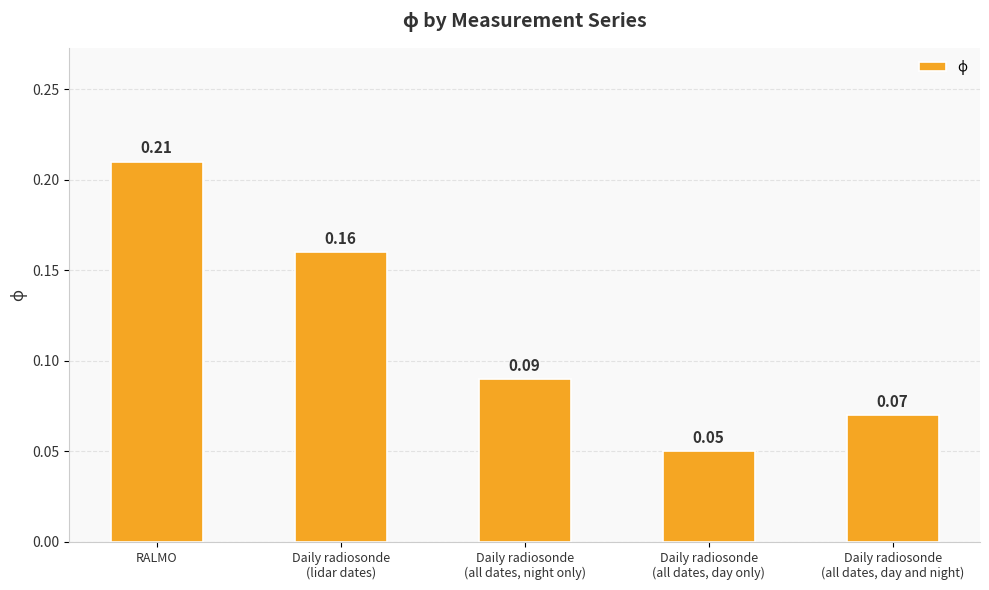

Does the chart contain stacked bars?

No